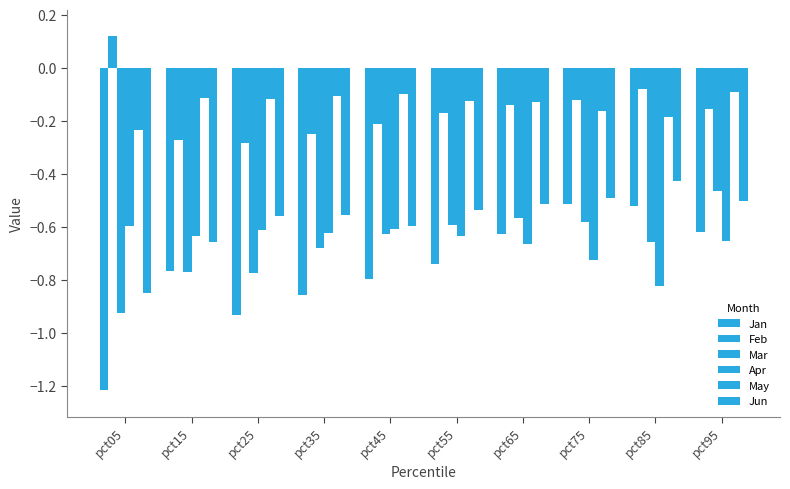

How many bars are there in each group?

6